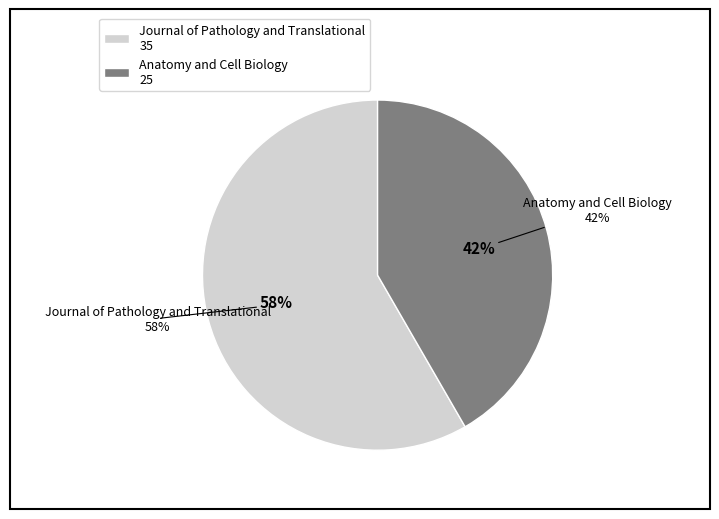

Combined, what portion of the pie is Journal of Pathology and Translational and Anatomy and Cell Biology?

100.0%